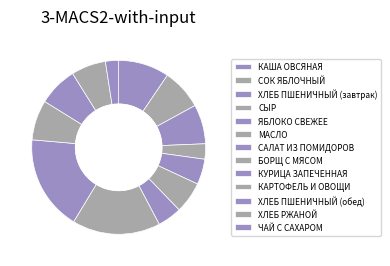

Is there any slice that represents more than half of the pie?

No